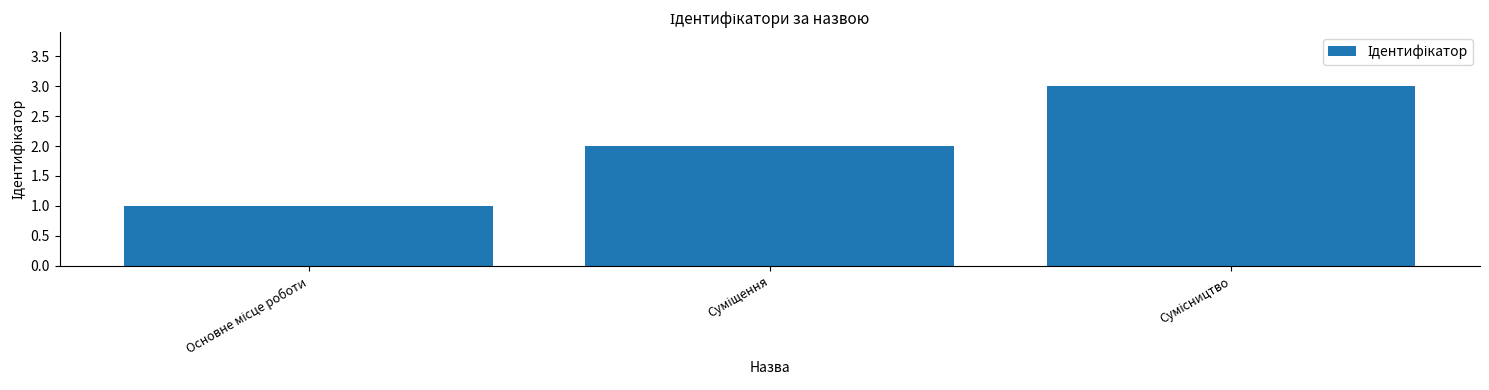

What is the sum of all values?

6